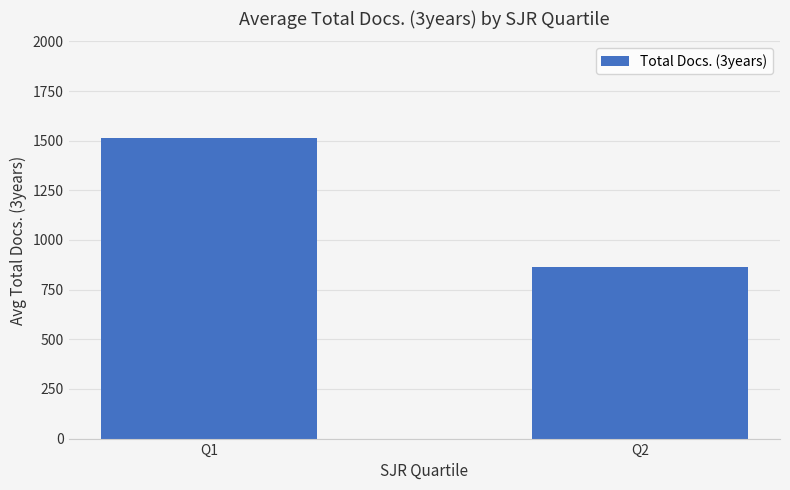

Rank the categories by value from lowest to highest.

Q2, Q1